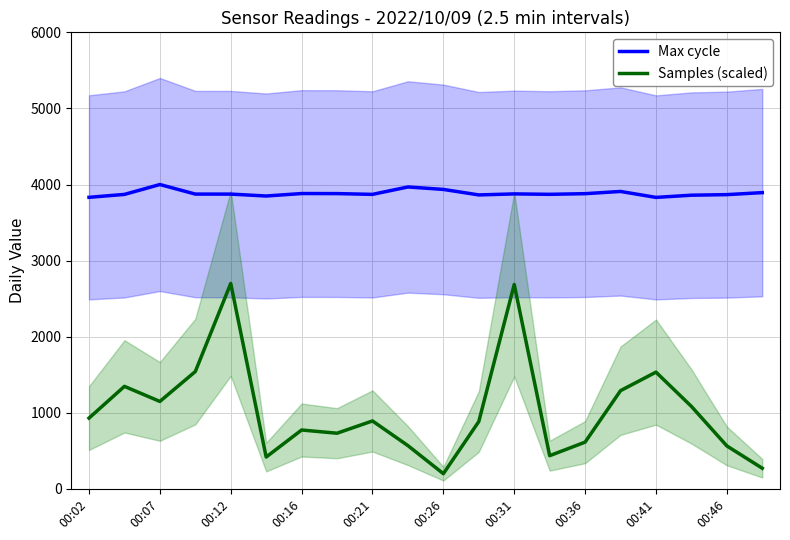

Which series has the largest range (max minus min)?

Samples (scaled)